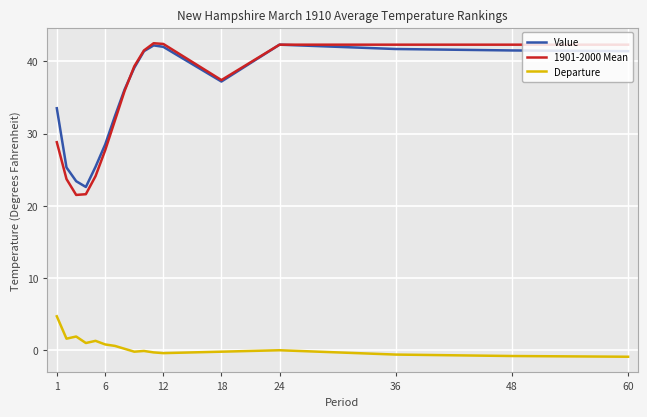

Which series has the widest spread of values?

1901-2000 Mean